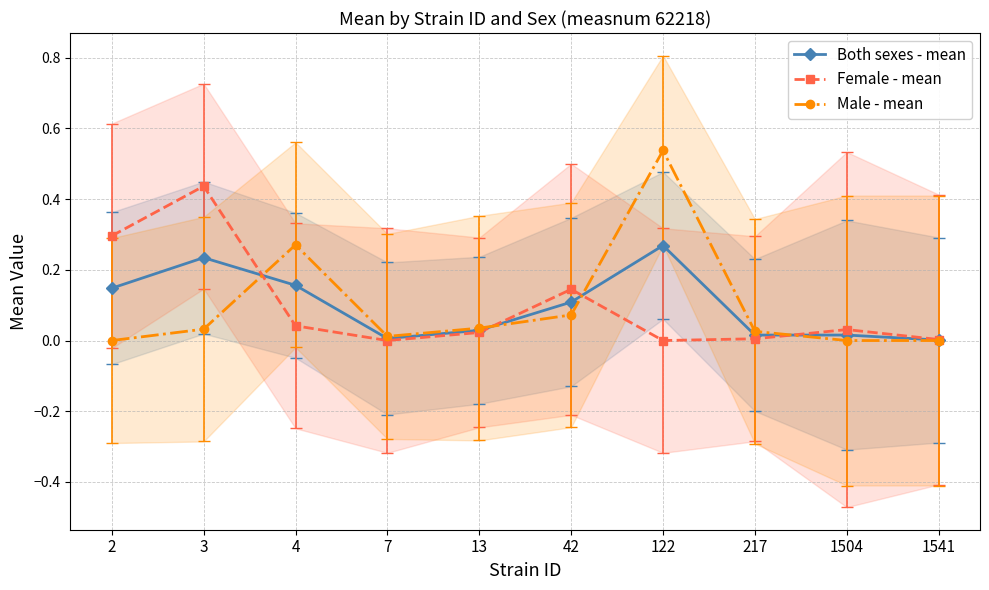

At which category does Female - mean reach its first local peak?

3